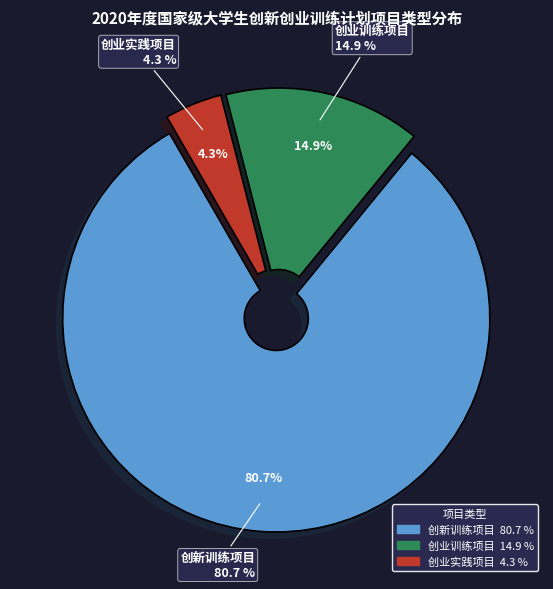

Count the number of slices in the pie.

3